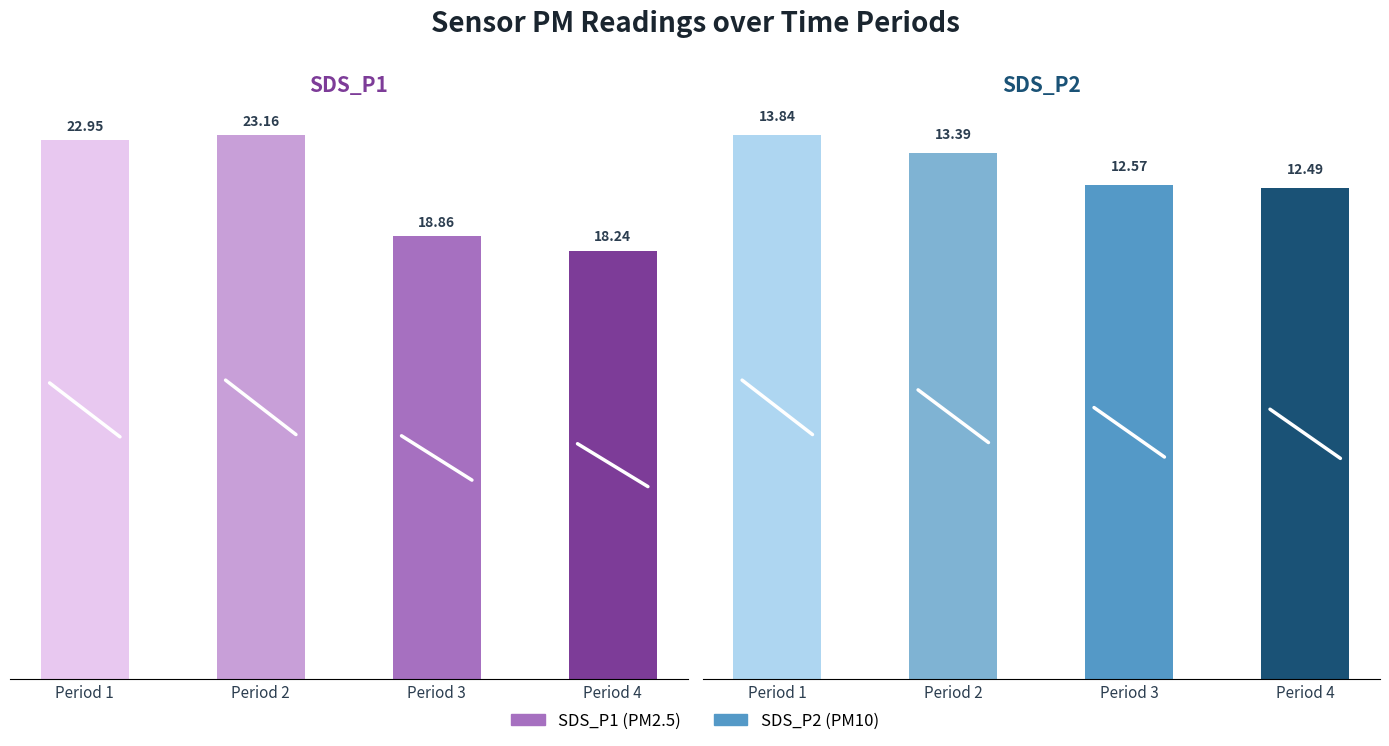

What is the value of the SDS_P2 bar at the 4th from the left?

12.5